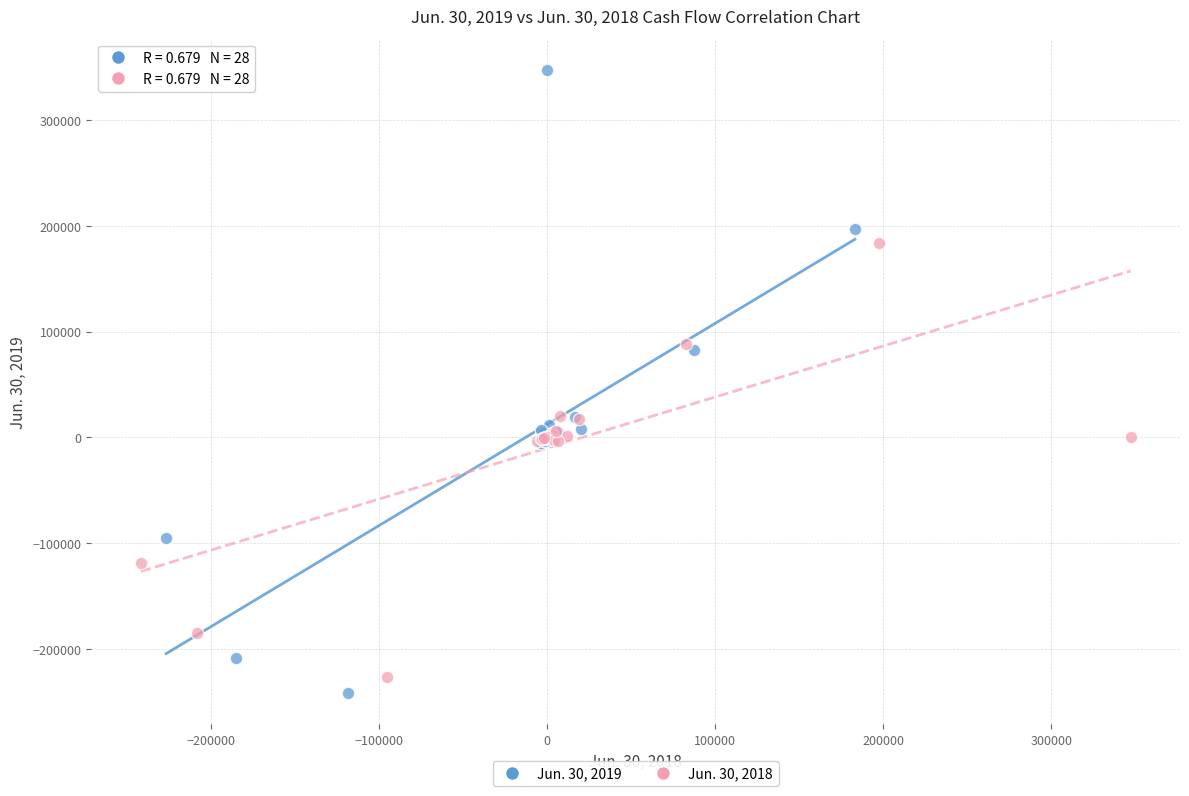

Which series contains the highest Y value?

Jun. 30, 2019